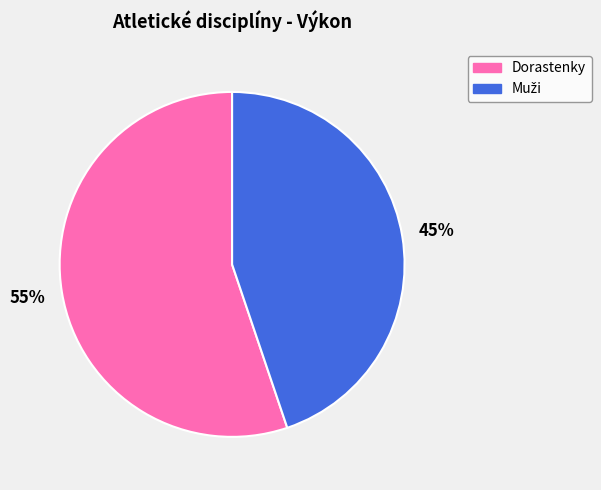

To the nearest percent, what is the average slice percentage?

50%